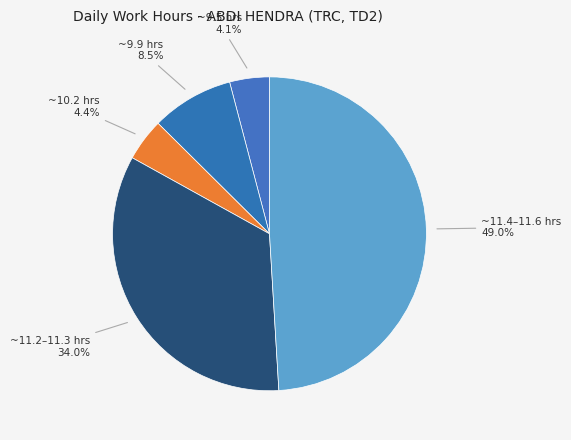

How many slices are in this pie chart?

5